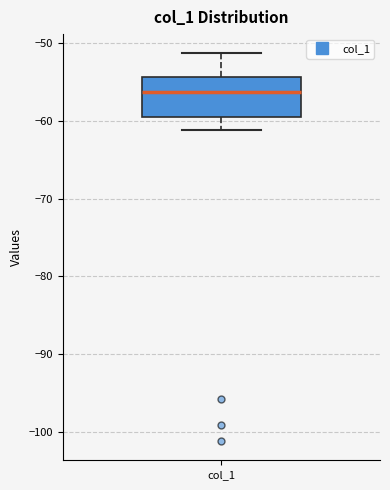

Transcribe this box plot: give where the median line is, the range the box spans, and where the two whiskers end, as read against the y-axis. The values are not printed on the chart, so give them approximately, as read against the axis.

median -56, box -59 to -54, whiskers -61 to -51